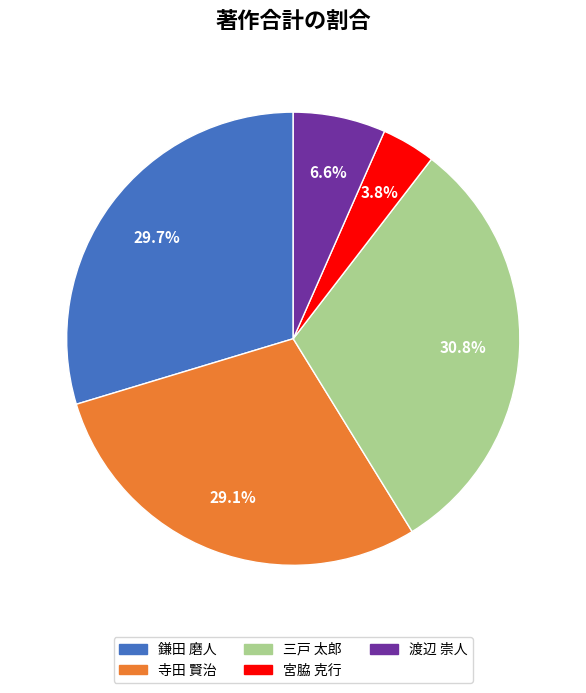

Does any single category account for the majority?

No